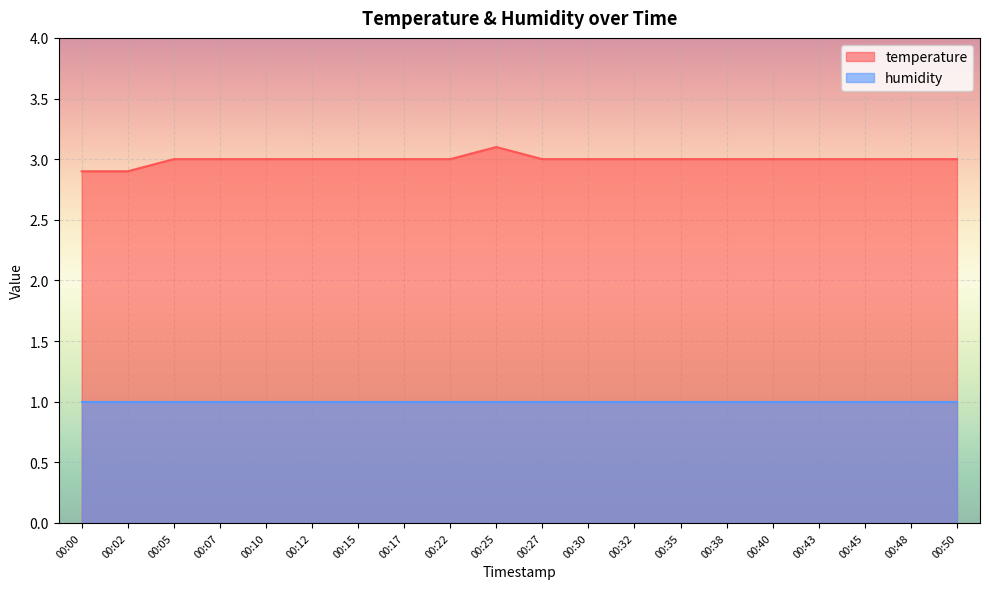

Reading right to left, list all the values displayed in this chart.

00:50=3.0	00:48=3.0	00:45=3.0	00:43=3.0	00:40=3.0	00:38=3.0	00:35=3.0	00:32=3.0	00:30=3.0	00:27=3.0	00:25=3.1	00:22=3.0	00:17=3.0	00:15=3.0	00:12=3.0	00:10=3.0	00:07=3.0	00:05=3.0	00:02=2.9	00:00=2.9